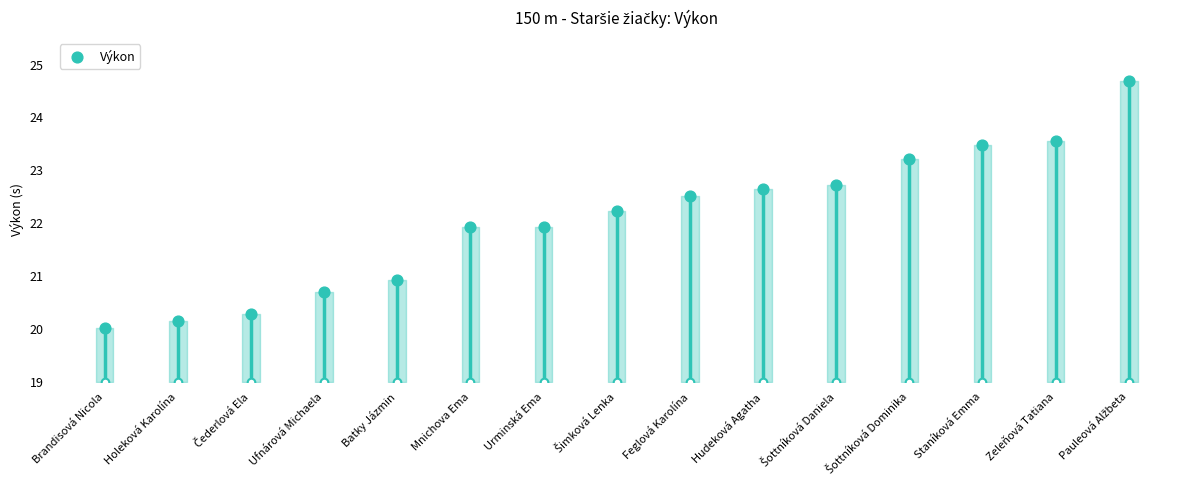

What is the ratio of the value at Pauleová Alžbeta to the value at Ufnárová Michaela?

1.2